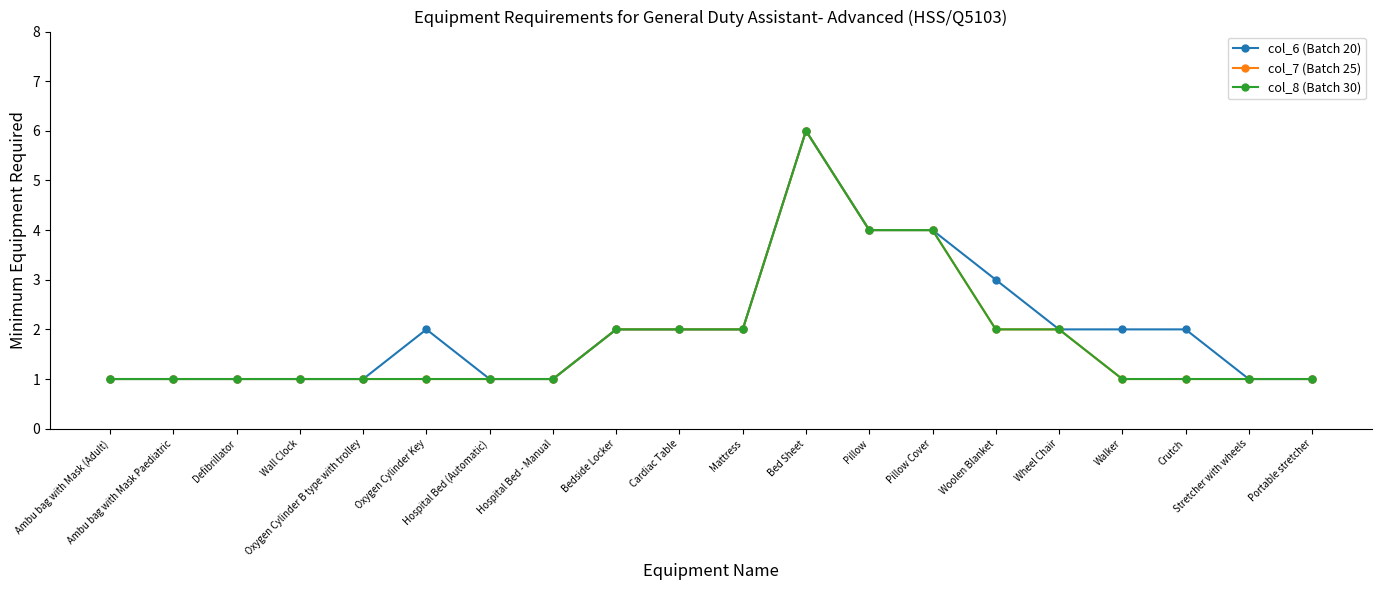

Is this an area chart (filled region under the line)?

No